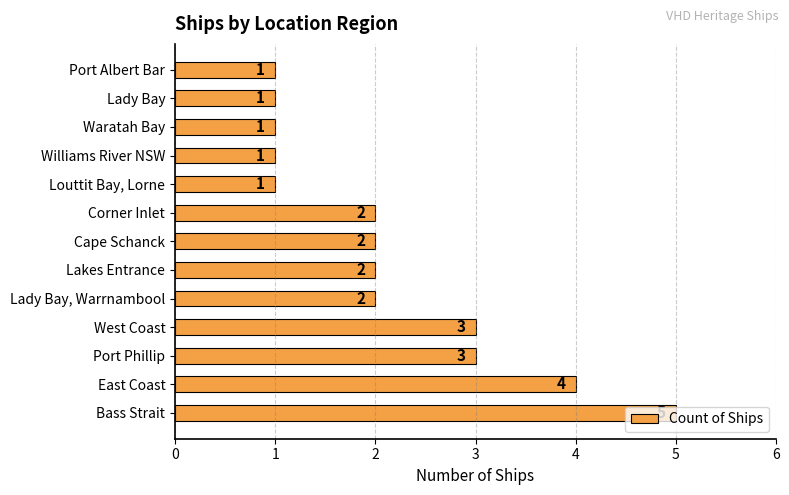

What is the average value?

2